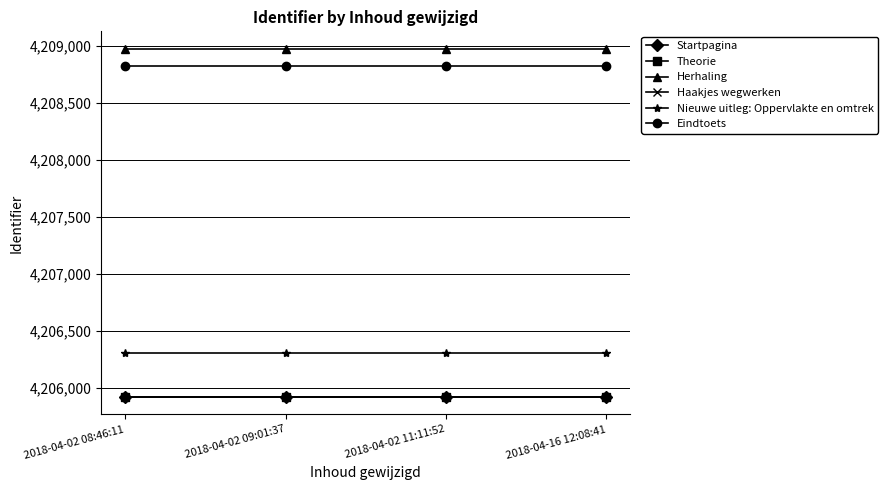

True or false: Nieuwe uitleg: Oppervlakte en omtrek and Startpagina intersect in this chart.

False